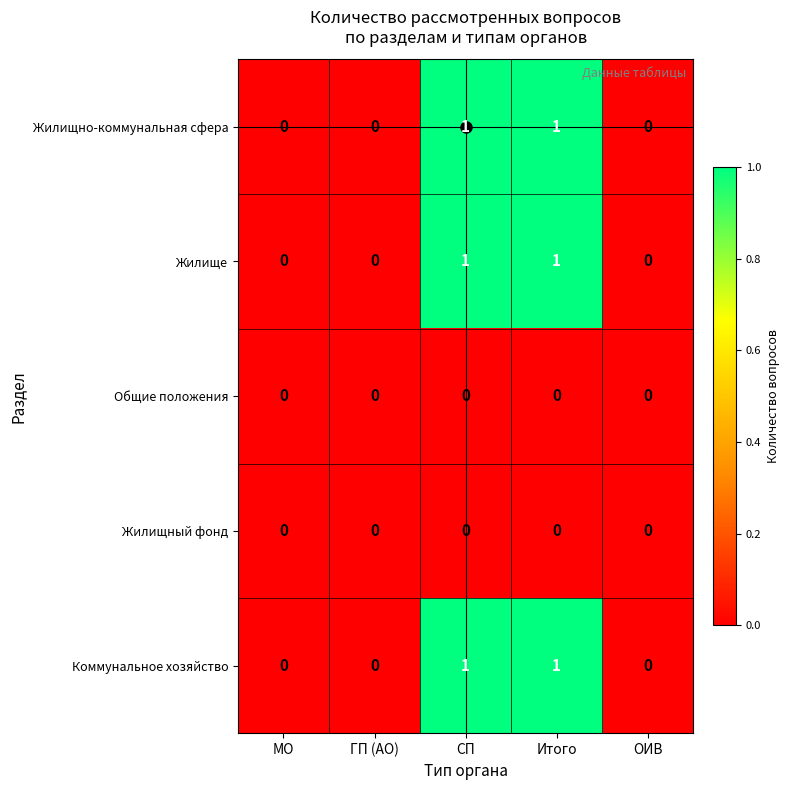

Is it true that Жилищно-коммунальная сфера equals -1 at ГП (АО)?

False